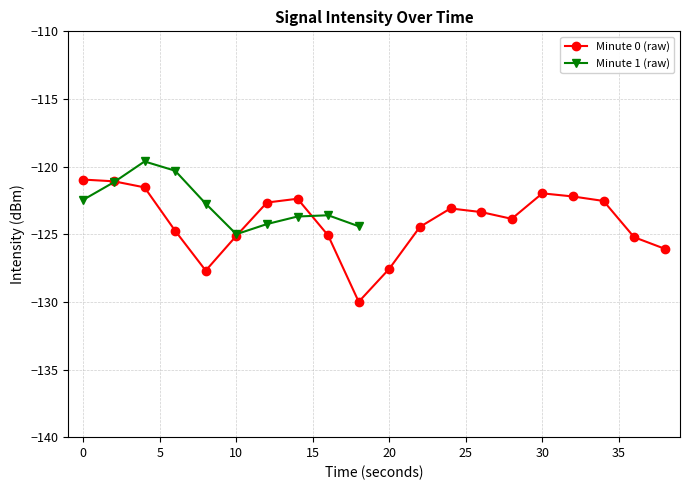

Is this an area chart (filled region under the line)?

No